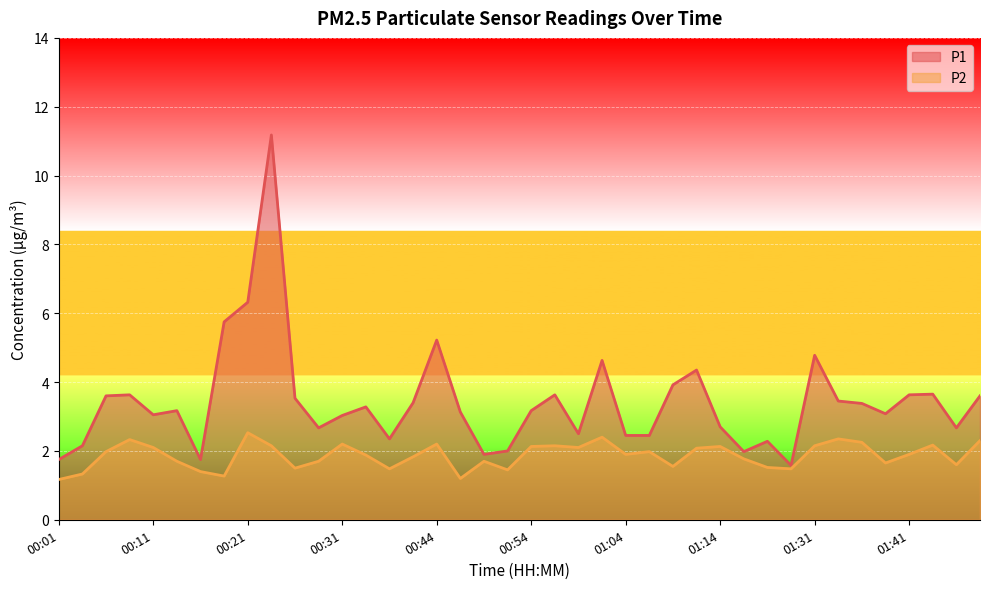

What is the value of the P1 point at the 27th from the left?

3.9